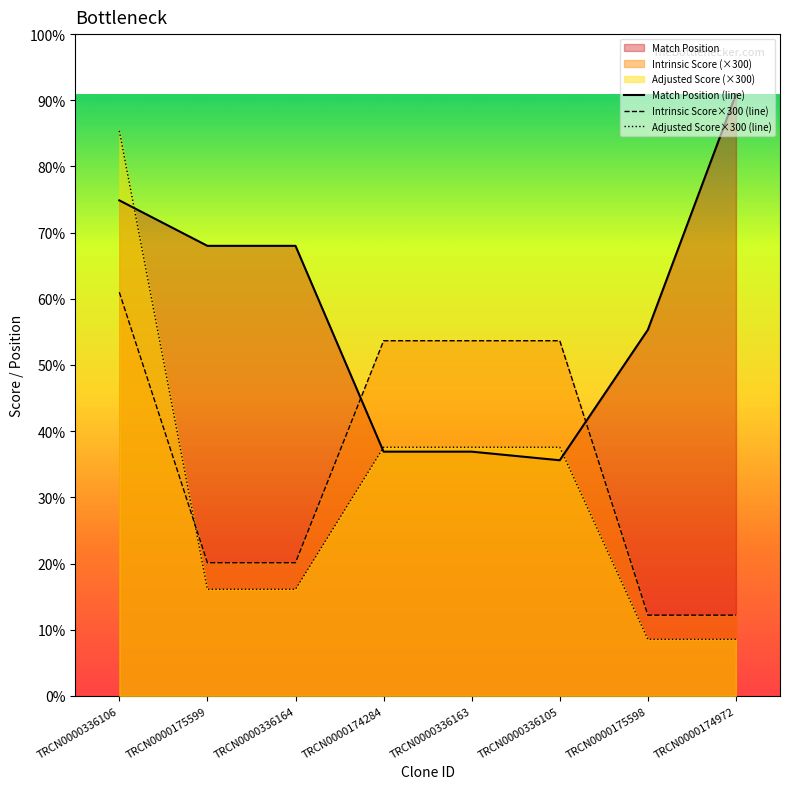

True or false: Adjusted Score has more than 2 points higher than both neighbors.

False